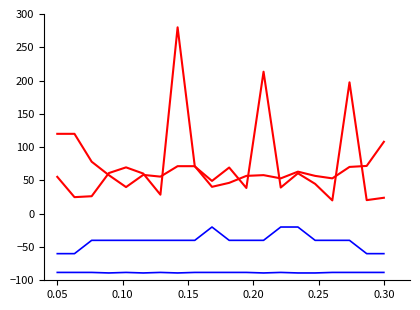

How many lines are shown in the chart?

4